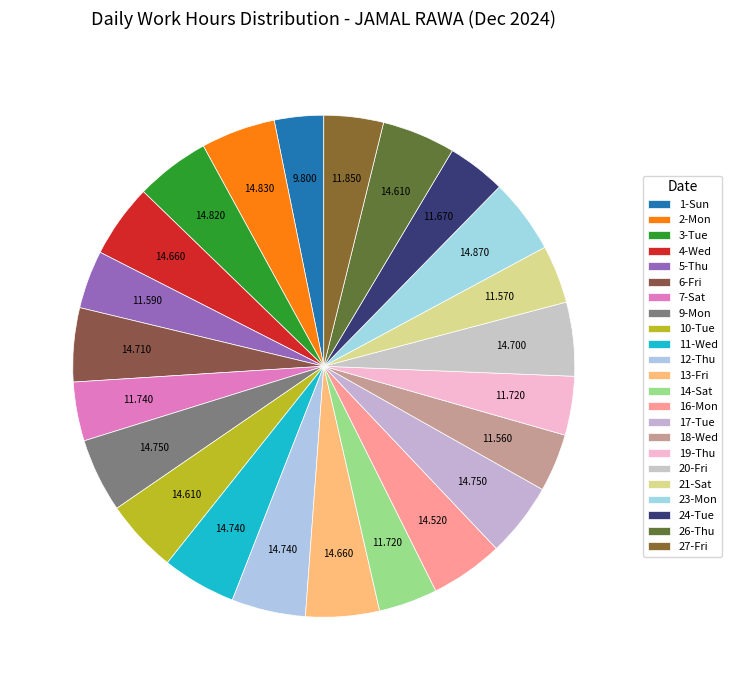

To the nearest percent, what percentage of the pie is 27-Fri?

4%